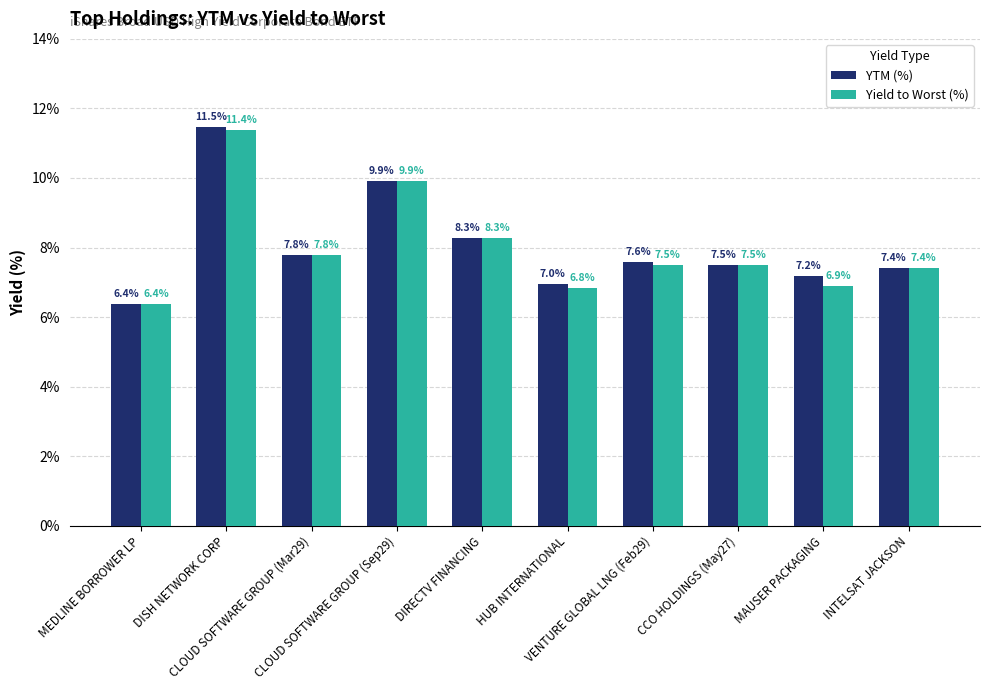

List the series in order of their overall mean, highest first.

YTM (%), Yield to Worst (%)